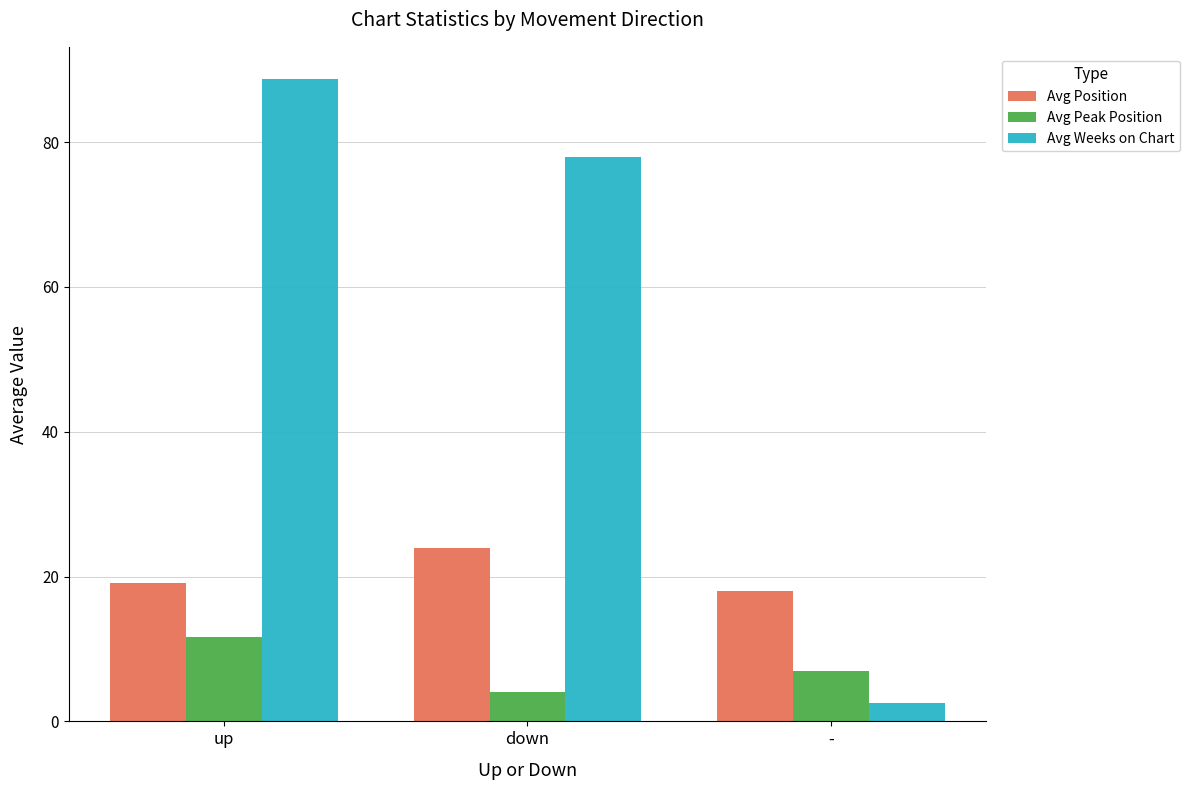

What is the spread (max minus min) of values at up?

77.0